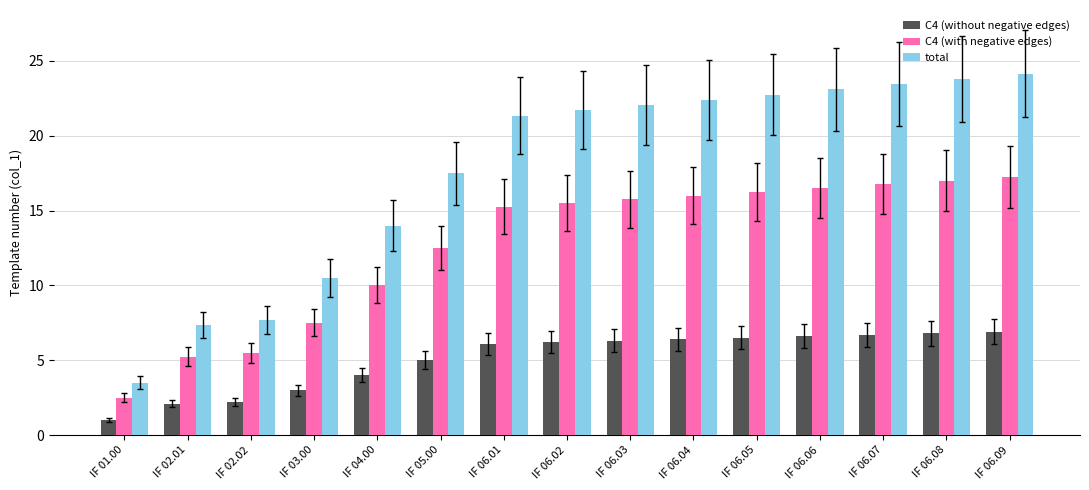

At which label does C4 (with negative edges) reach its peak?

IF 06.09